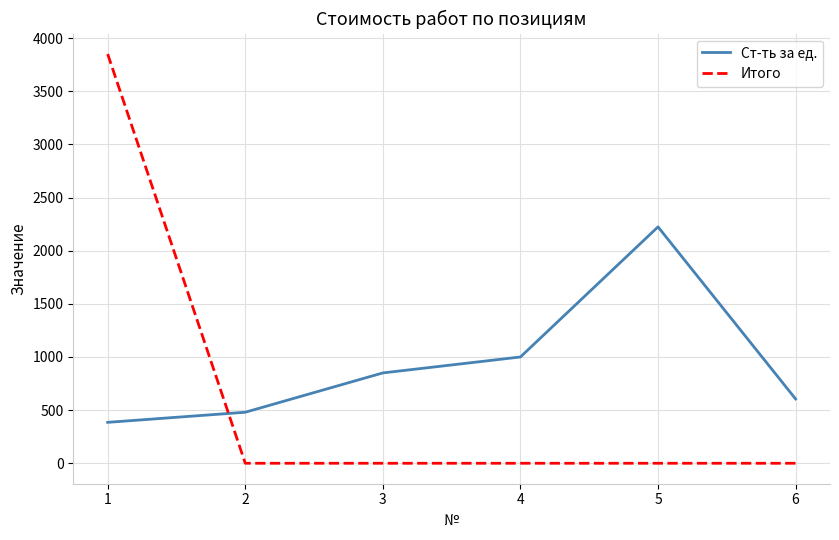

Which series has the largest total across all categories?

Ст-ть за ед.